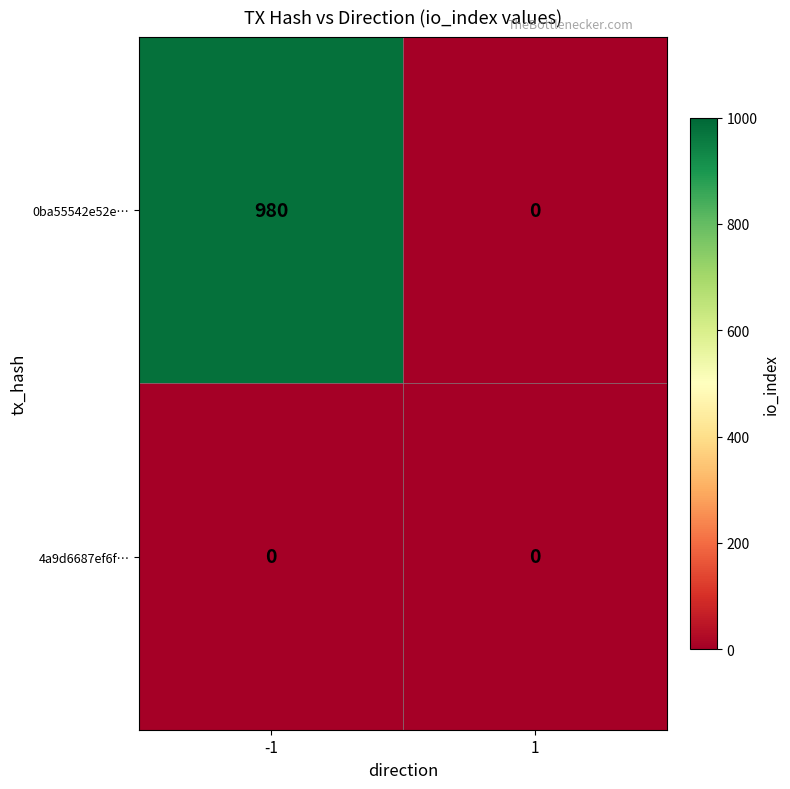

Which series changed the most between -1 and 1?

0ba55542e52e…